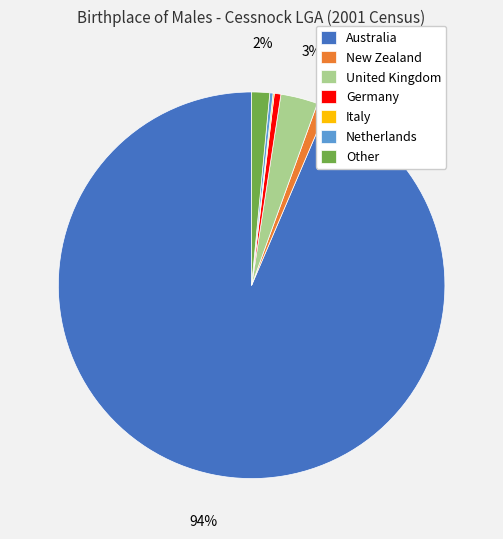

Is the sum of Germany and New Zealand greater than half?

No